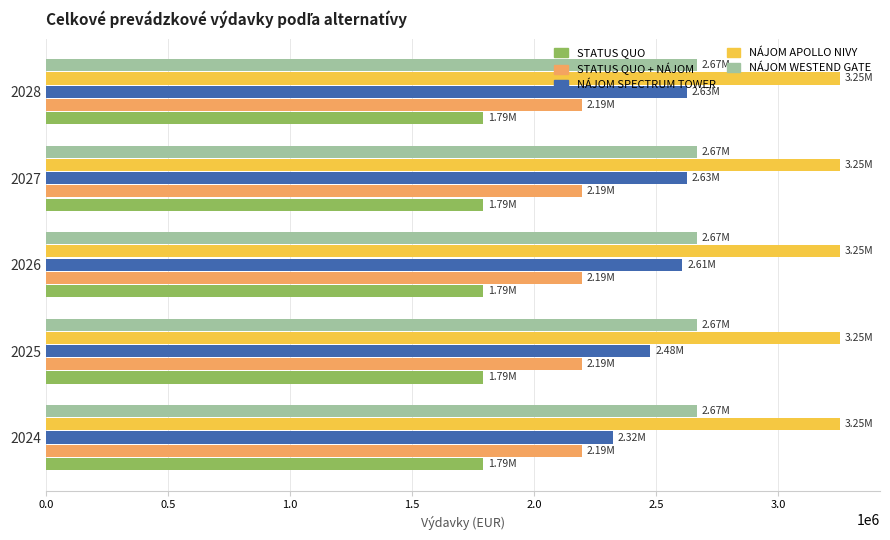

Which series has the widest spread of values?

NÁJOM SPECTRUM TOWER